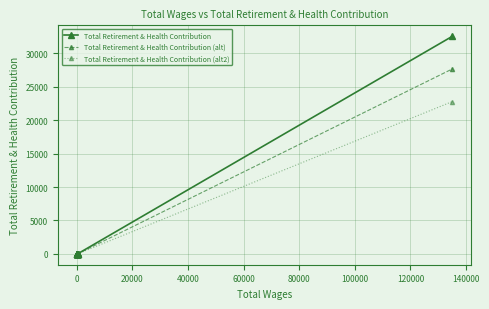

True or false: Total Retirement & Health Contribution (alt2) and Total Retirement & Health Contribution (alt) intersect in this chart.

False